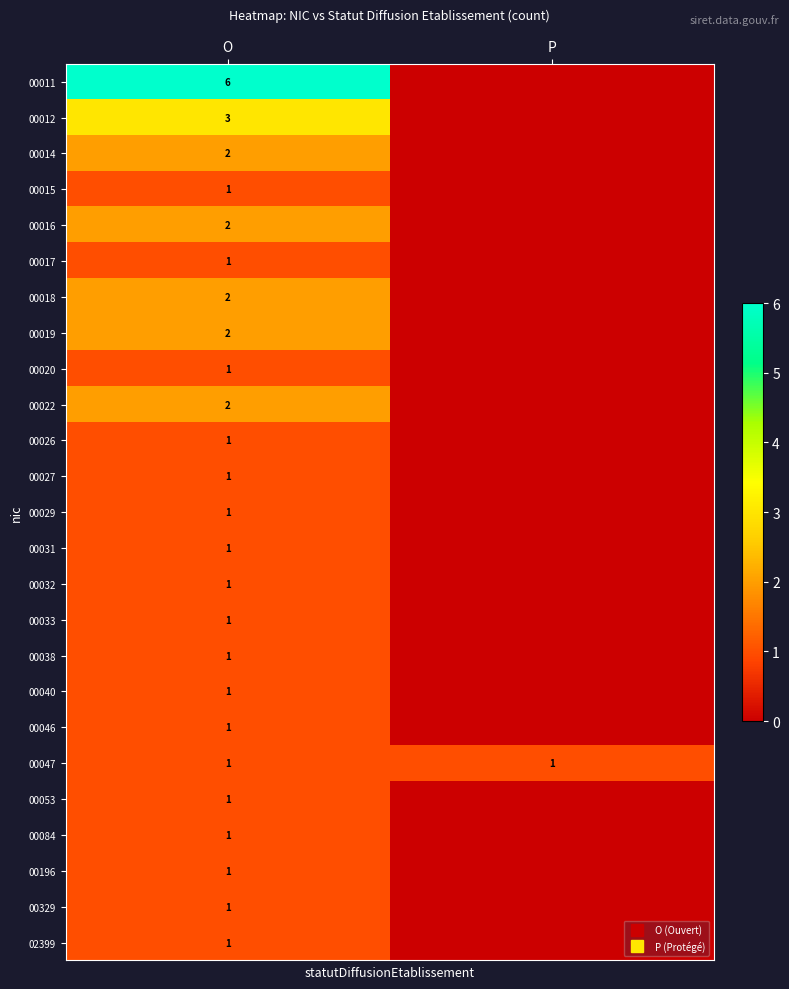

At which label does 00084 reach its minimum?

P